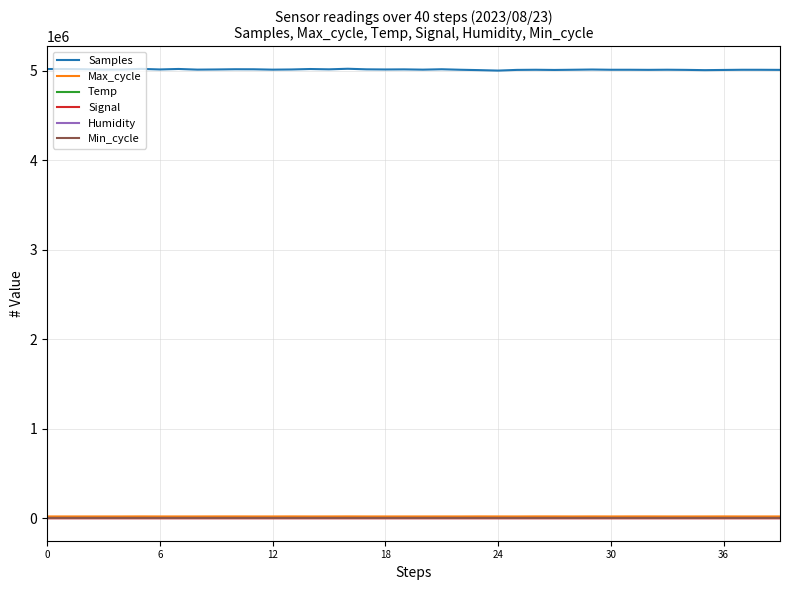

Which series has the largest total across all categories?

Samples